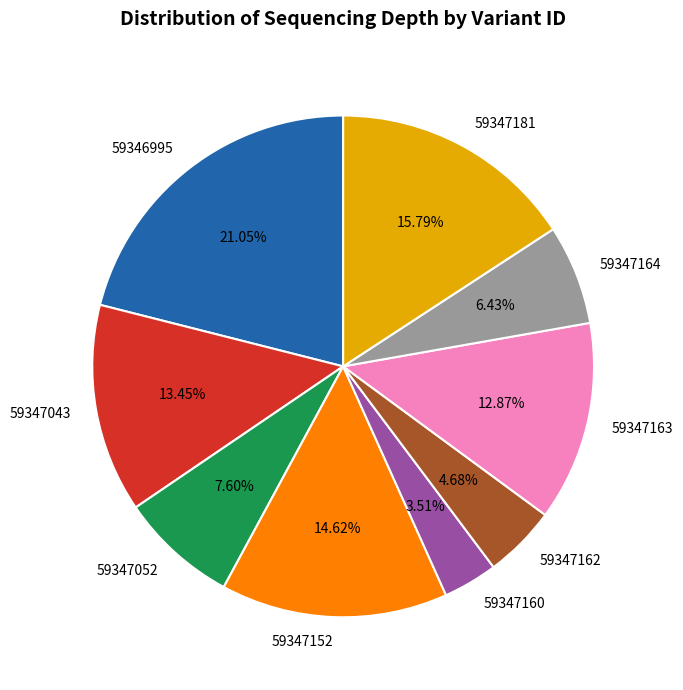

Is it true that 59347052 is 8% of the pie?

True